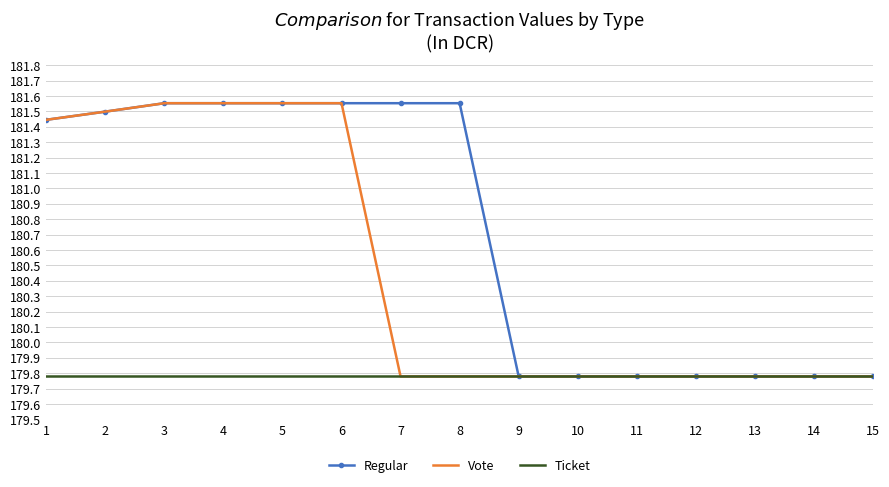

Count the Regular values in the range 179 to 181.

7